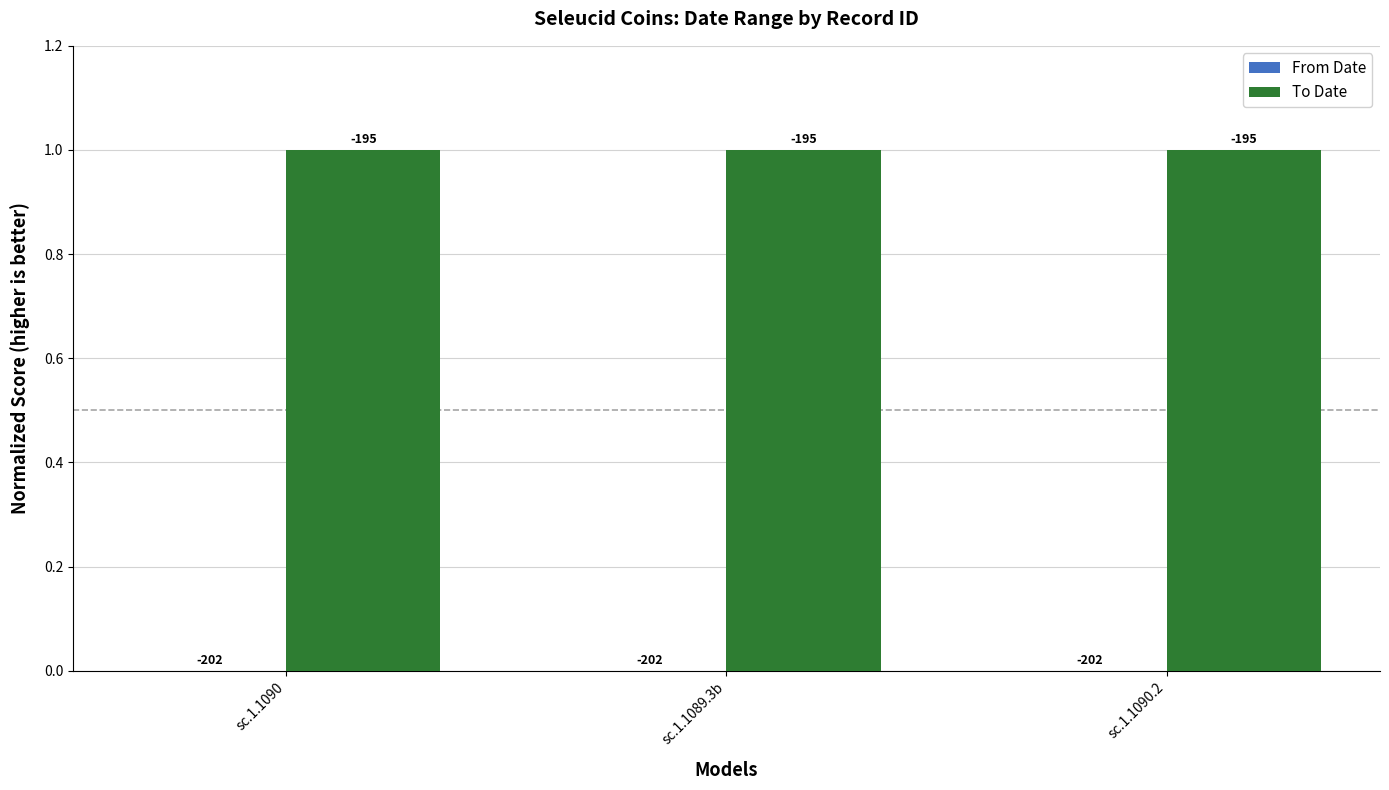

At which label does From Date reach its peak?

sc.1.1090